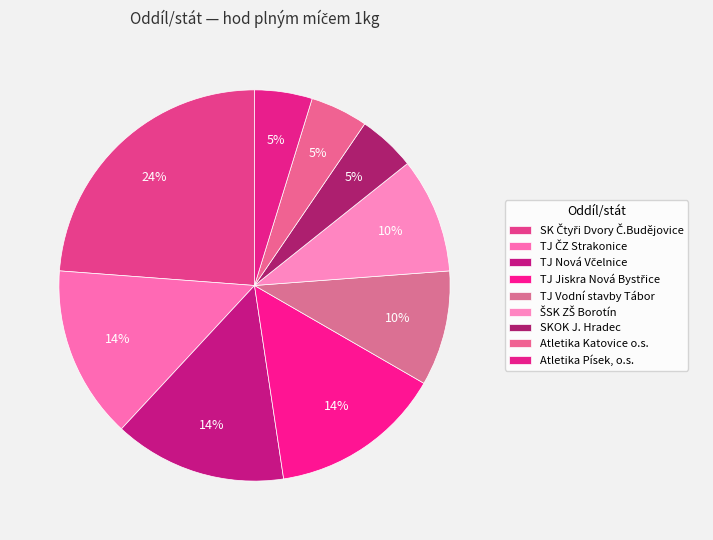

What is the smallest slice in the pie chart?

SKOK J. Hradec